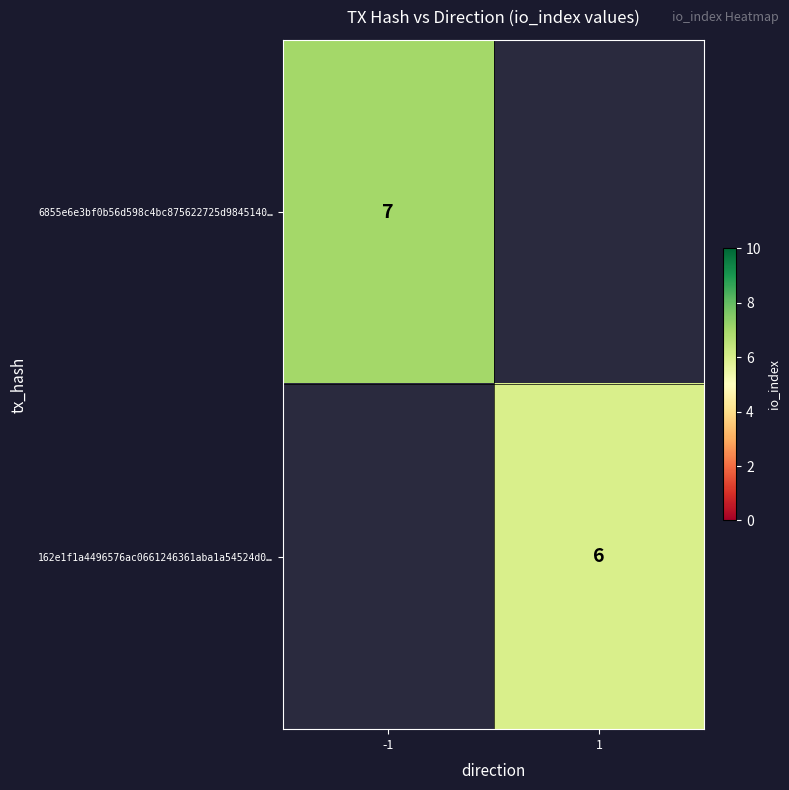

The 162e1f1a4496576ac0661246361aba1a54524d0… series shows 6 at 1. True or false?

True